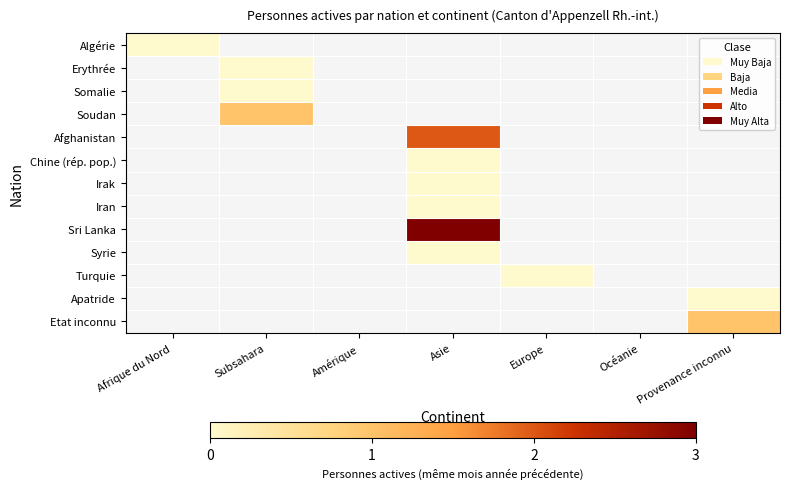

Which series has the largest range (max minus min)?

Algérie